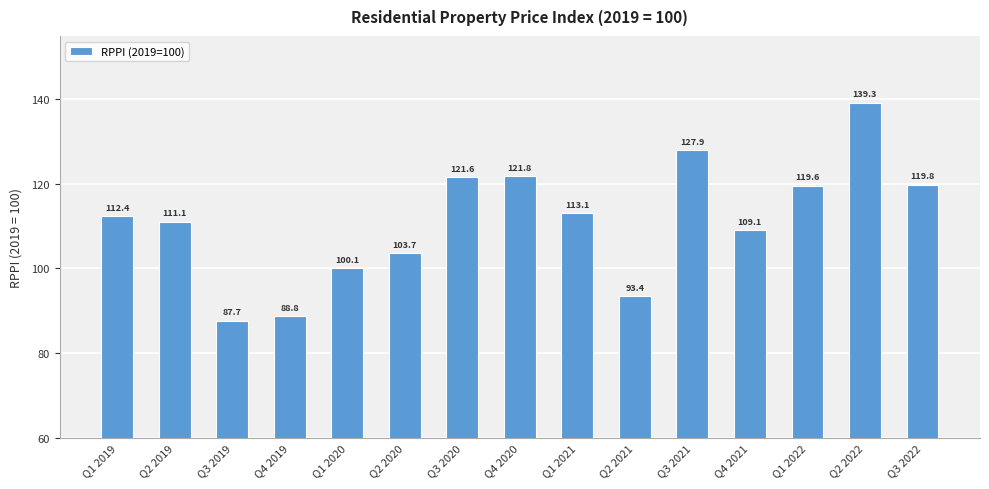

What is the label of the 3rd bar from the right?

Q1 2022